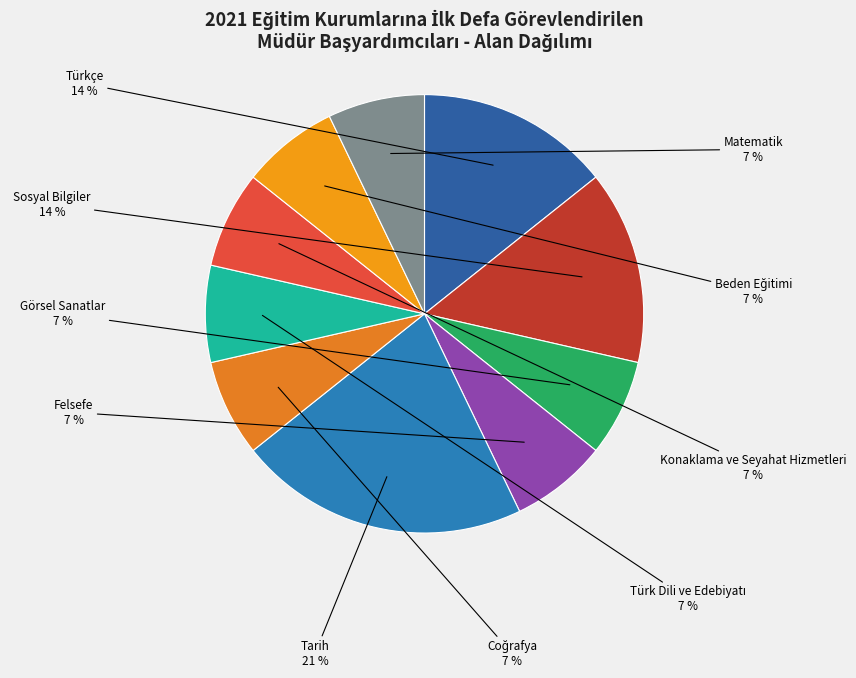

To the nearest percent, what is the difference between the Tarih and Konaklama ve Seyahat Hizmetleri slice percentages?

14%